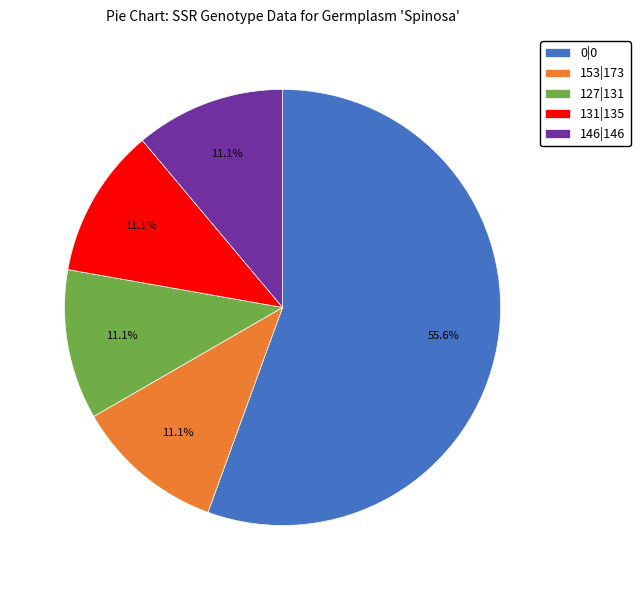

Combined, what portion of the pie is 146|146 and 0|0?

66.7%